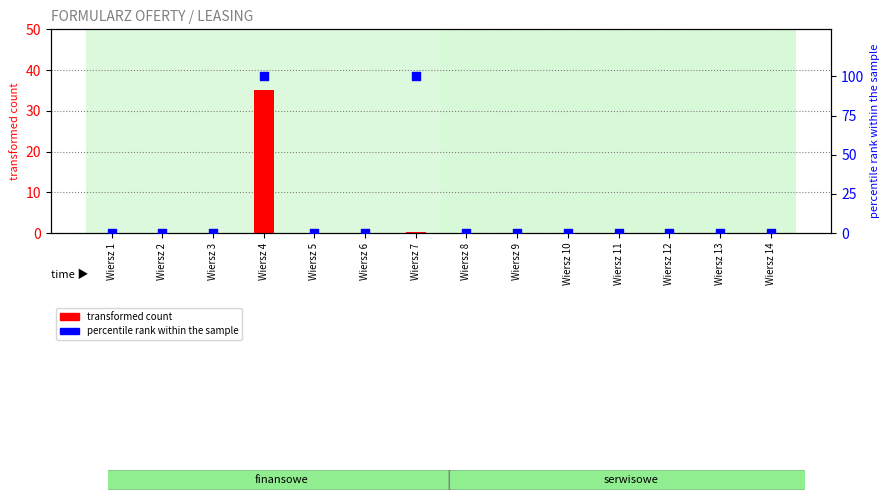

Which series reaches the minimum Y coordinate?

transformed count